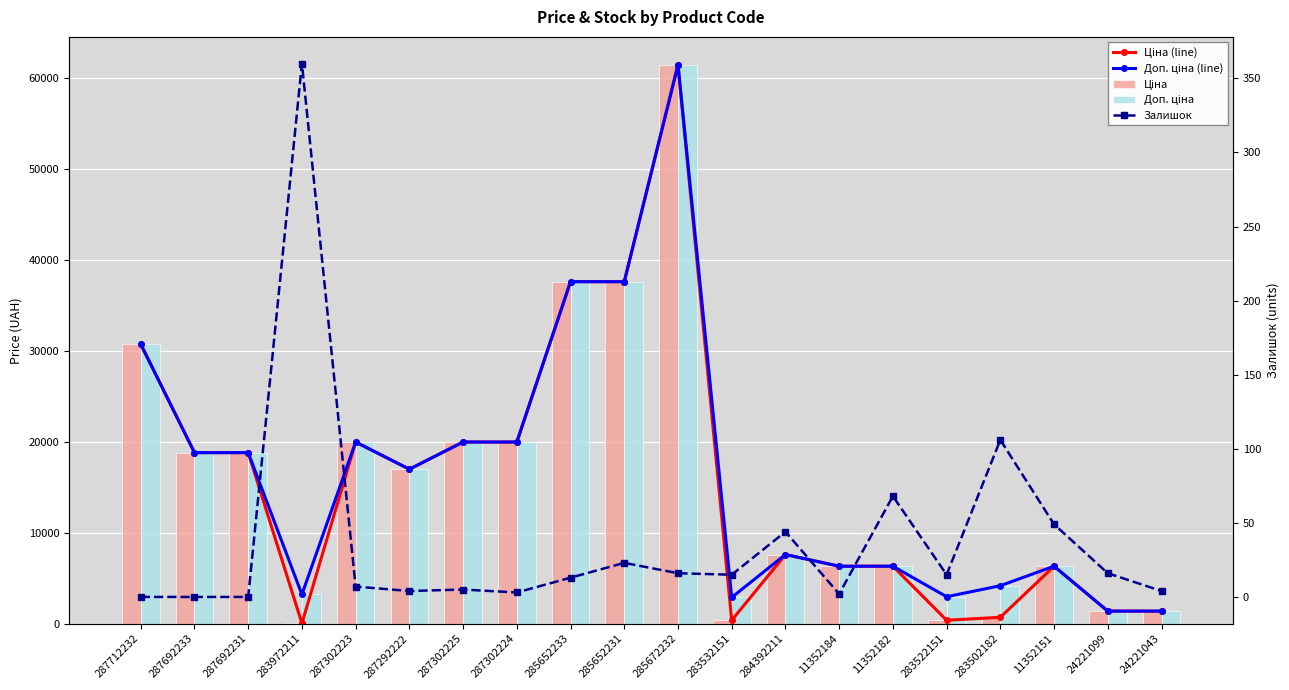

Is it true that Ціна equals 31339.2 at 287692233?

False